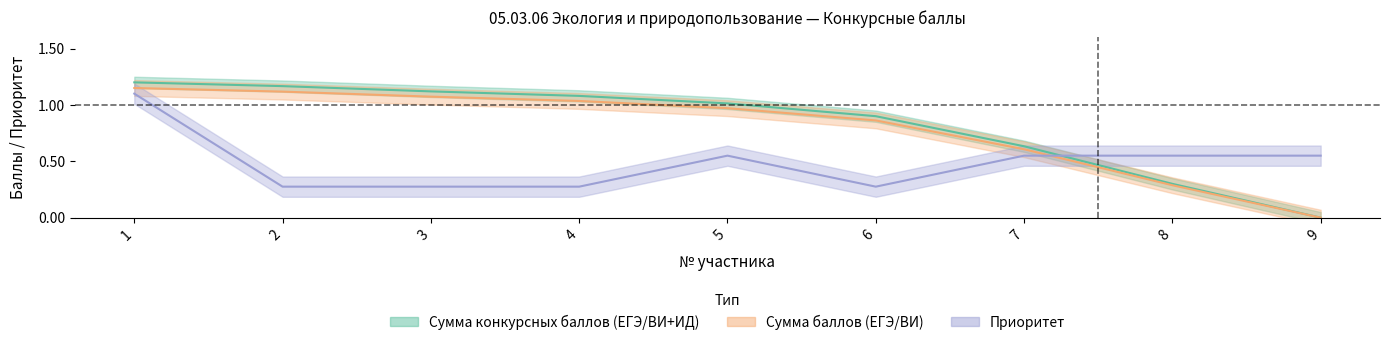

What are all the series names shown in the legend?

Сумма конкурсных баллов (ЕГЭ/ВИ+ИД), Сумма баллов (ЕГЭ/ВИ), Приоритет